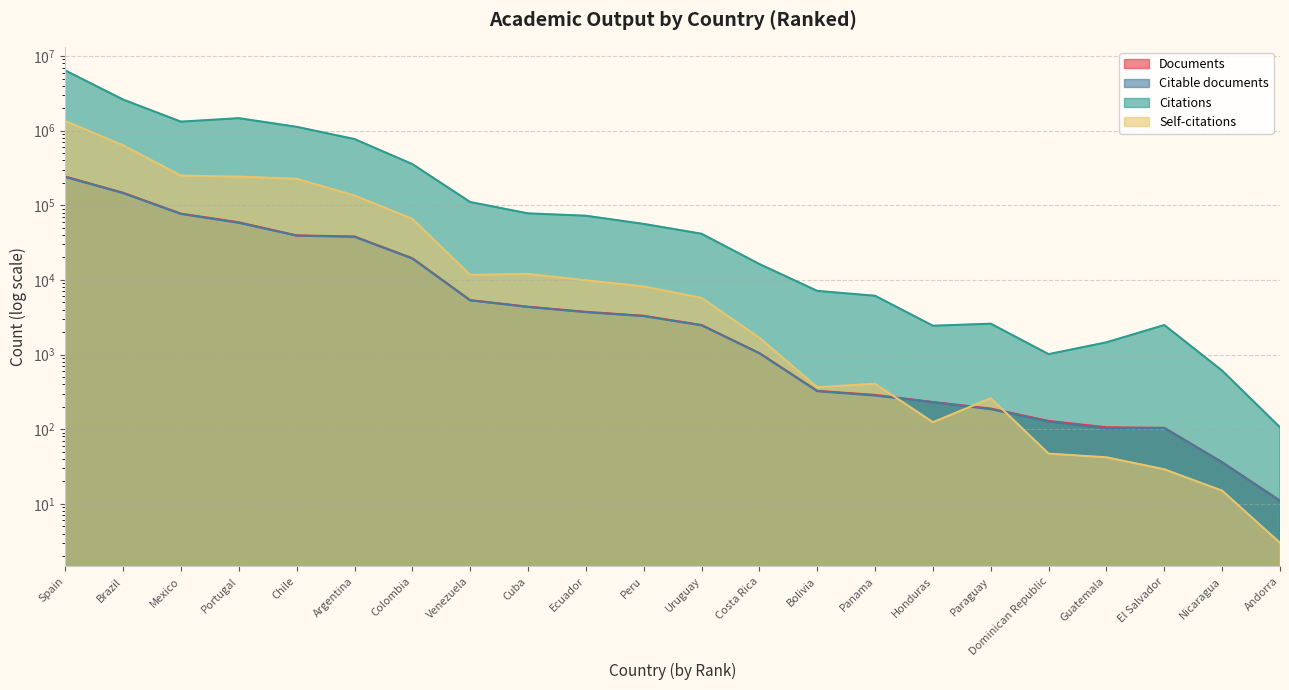

How many lines are shown in the chart?

4